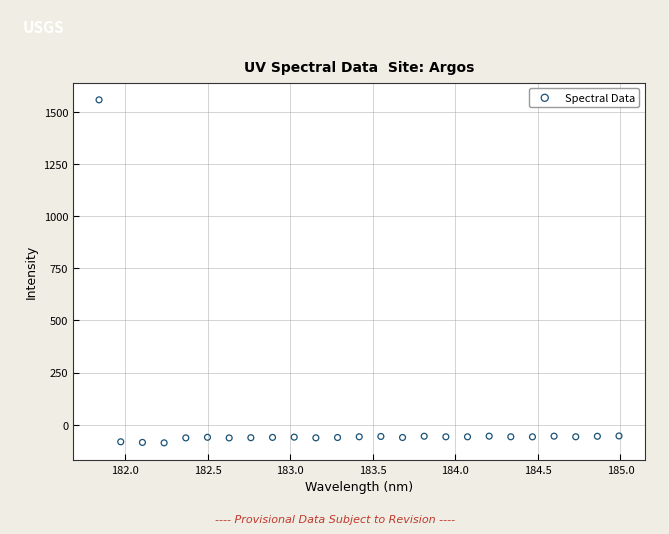

What is the range of Y values (max minus min)?

1643.5